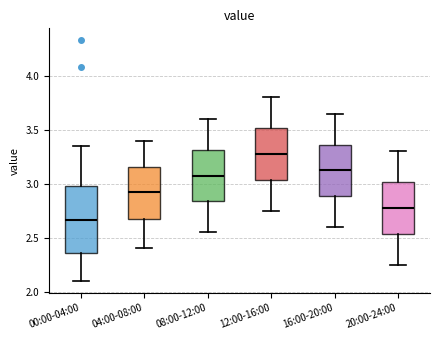

Reading left to right, read every box against the y-axis: the position of its median line, the range the box covers, and the ends of its whiskers. The values are not printed on the chart, so give them approximately, as read against the axis.

00:00-04:00: median 2.65, box 2.35 to 3.00, whiskers 2.10 to 3.35
04:00-08:00: median 2.95, box 2.65 to 3.15, whiskers 2.40 to 3.40
08:00-12:00: median 3.10, box 2.85 to 3.30, whiskers 2.55 to 3.60
12:00-16:00: median 3.30, box 3.05 to 3.50, whiskers 2.75 to 3.80
16:00-20:00: median 3.15, box 2.90 to 3.35, whiskers 2.60 to 3.65
20:00-24:00: median 2.80, box 2.55 to 3.00, whiskers 2.25 to 3.30